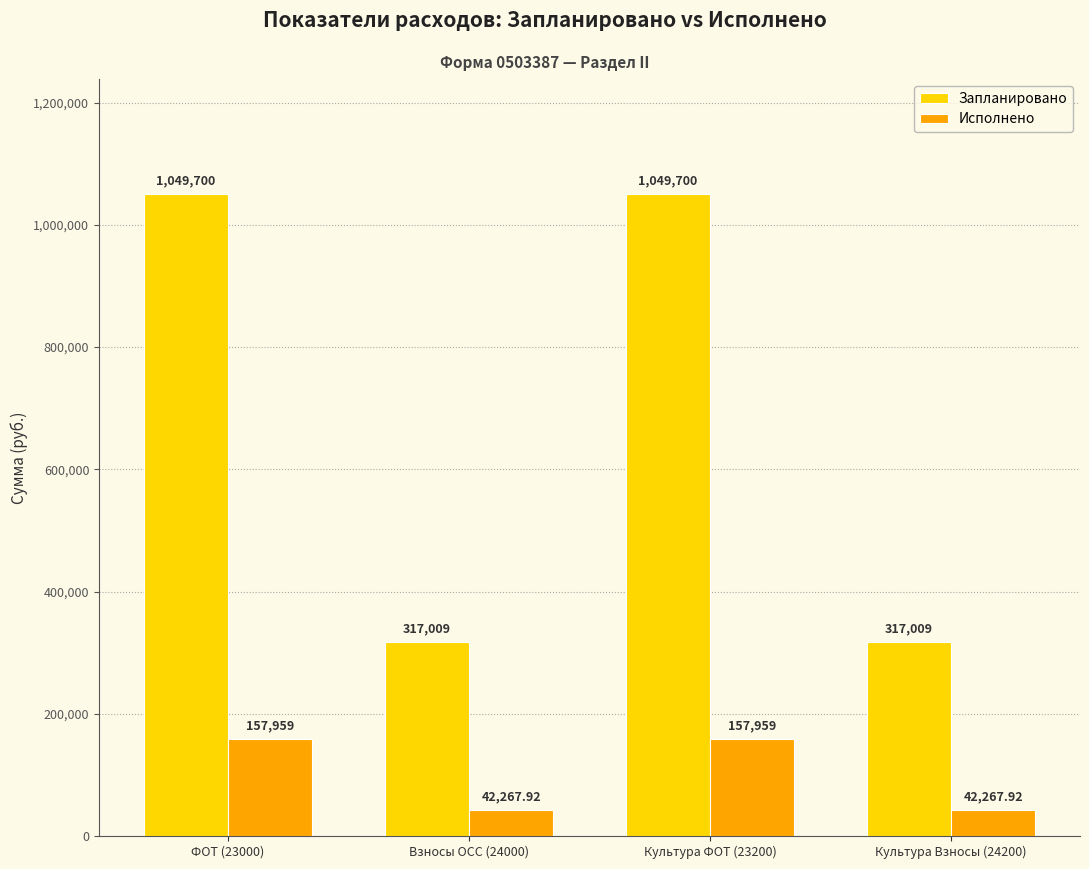

List the series in order of their peak value, highest first.

Запланировано, Исполнено